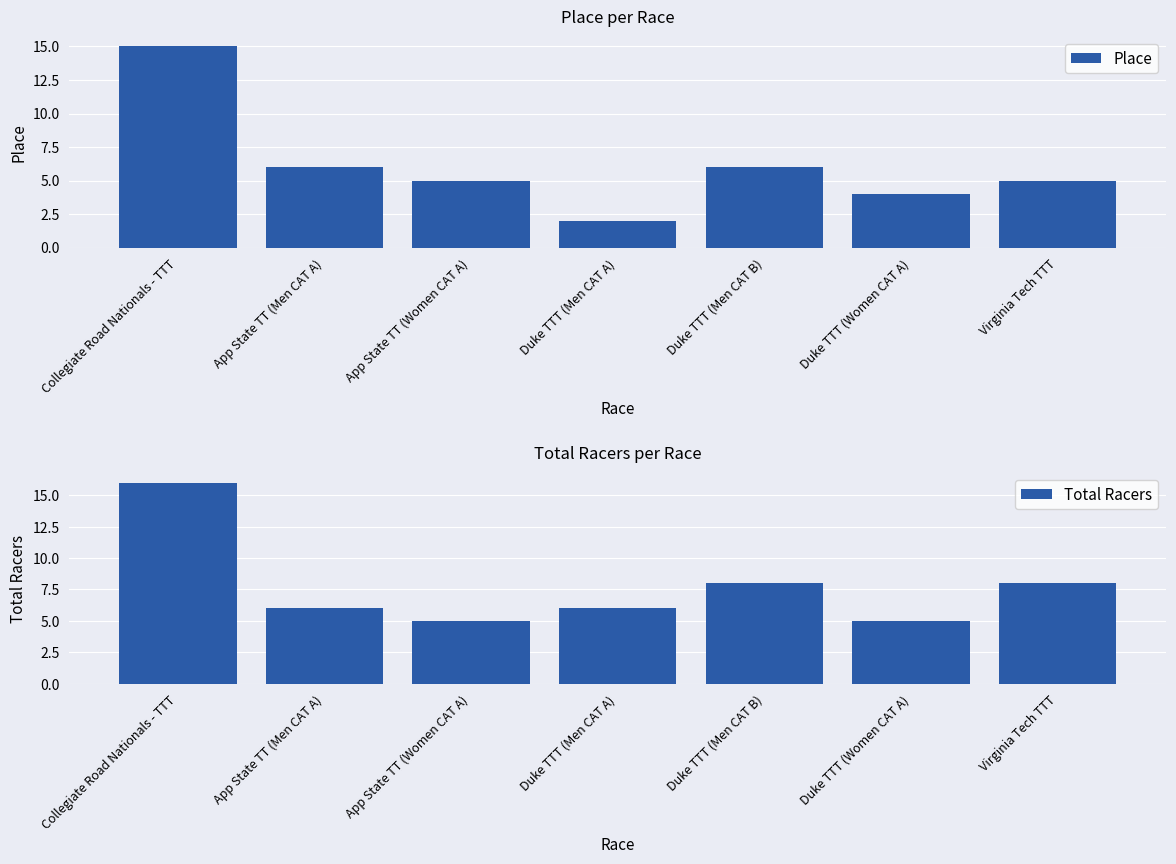

Count the number of categories in the chart.

7